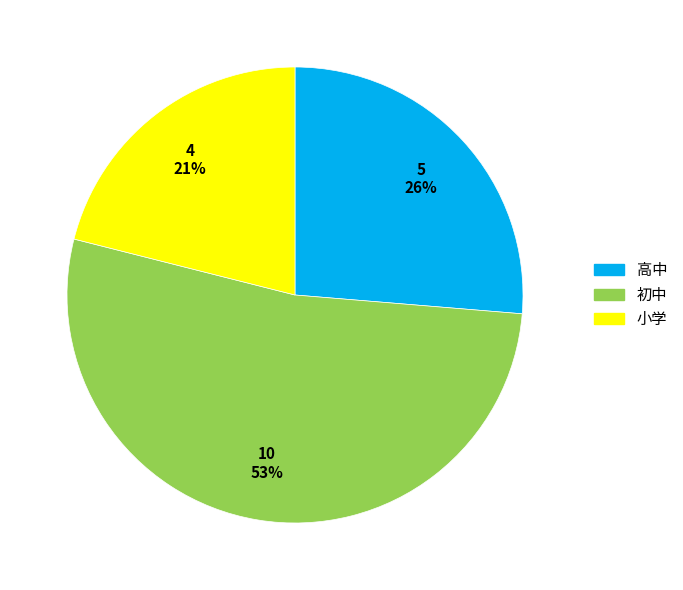

Count the number of slices in the pie.

3